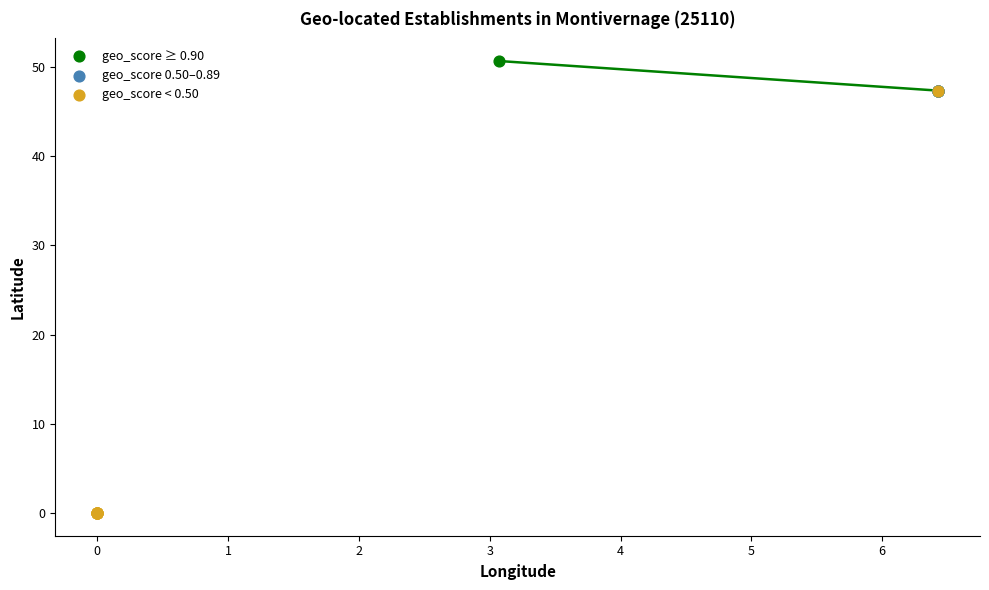

Which series has the largest Y range (max minus min)?

geo_score < 0.50